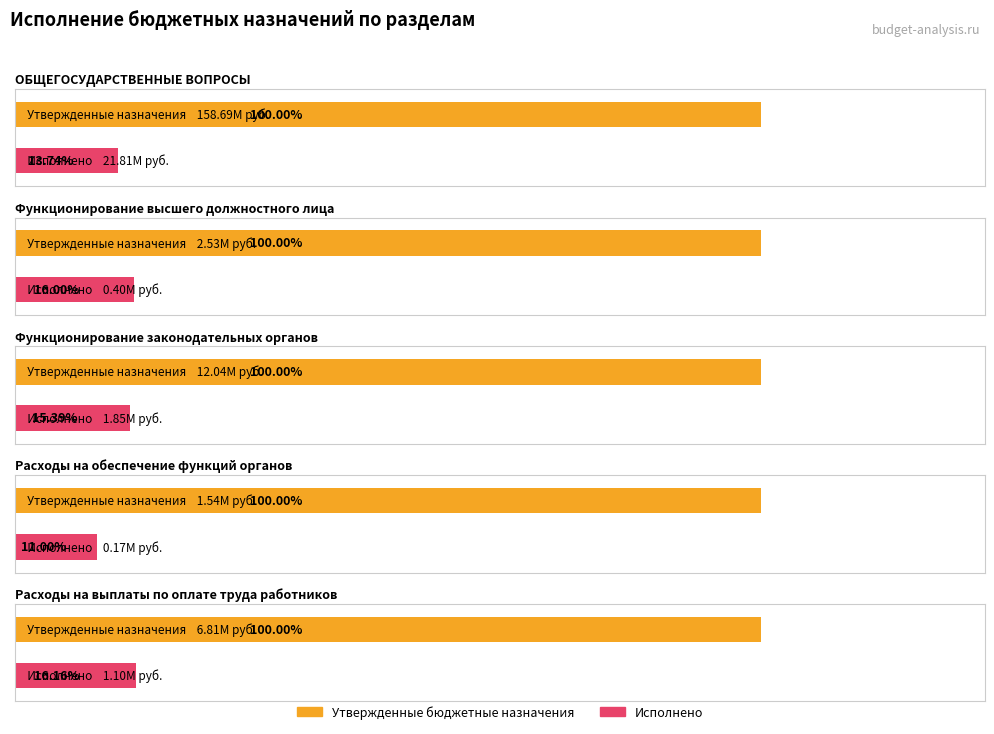

How many categories are shown in the chart?

5